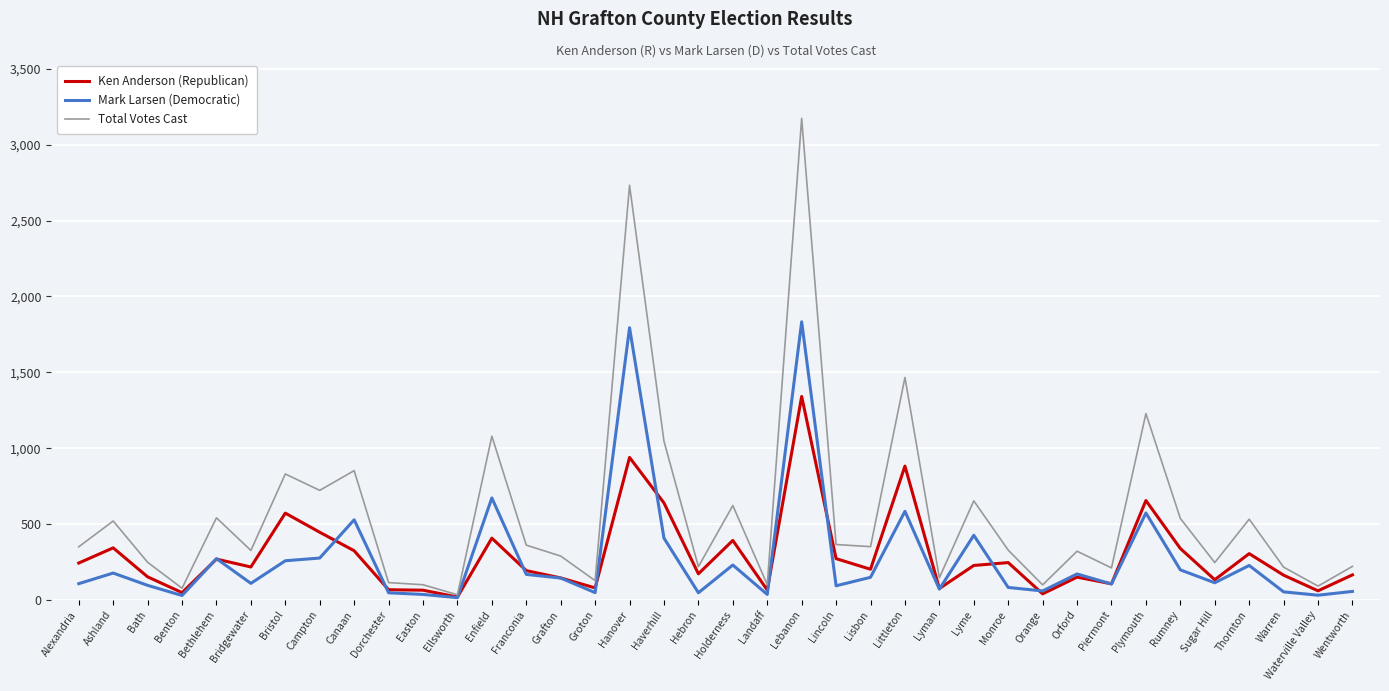

Where is the first local minimum for Mark Larsen (Democratic)?

Benton